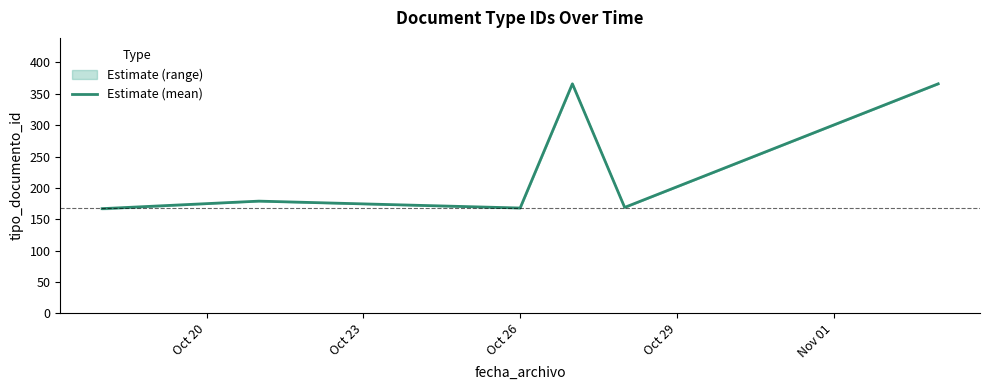

What is the label of the 3rd point from the left?

Oct 26